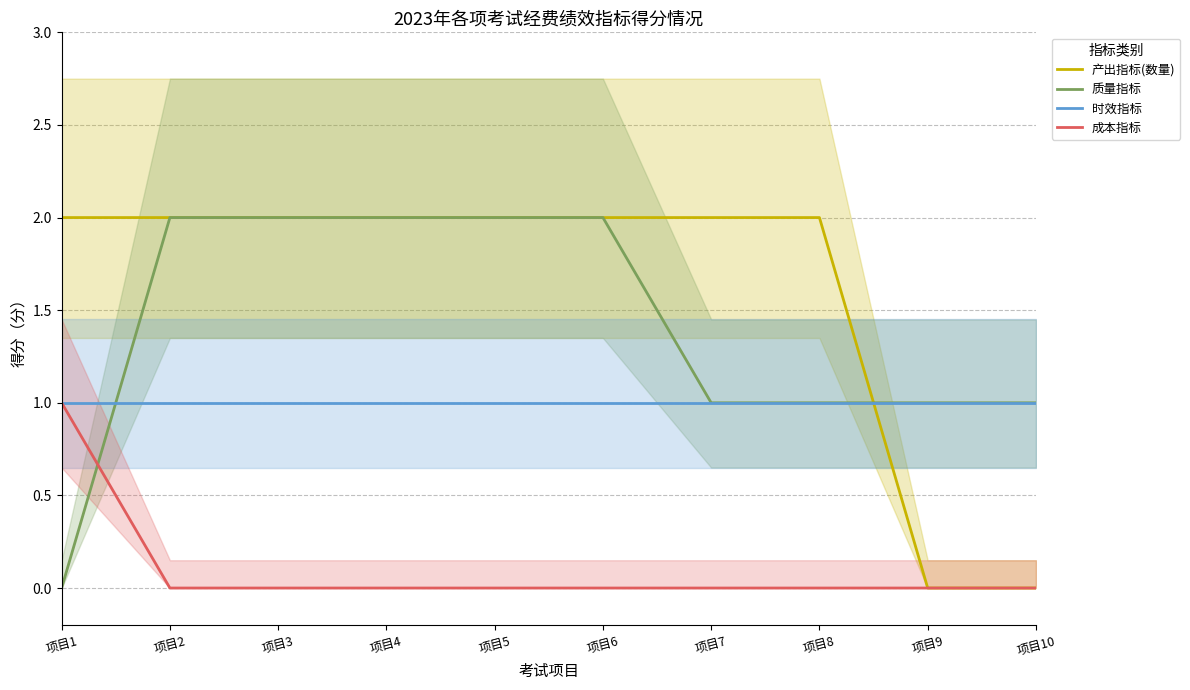

At 项目4, list the series in order from largest to smallest.

产出指标(数量), 质量指标, 时效指标, 成本指标